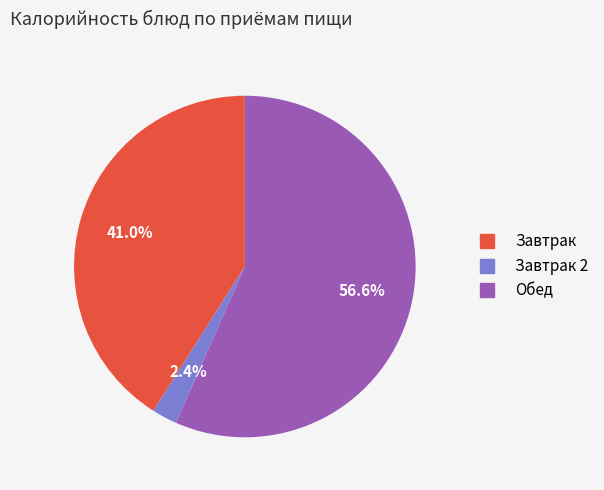

How many slices are in this pie chart?

3